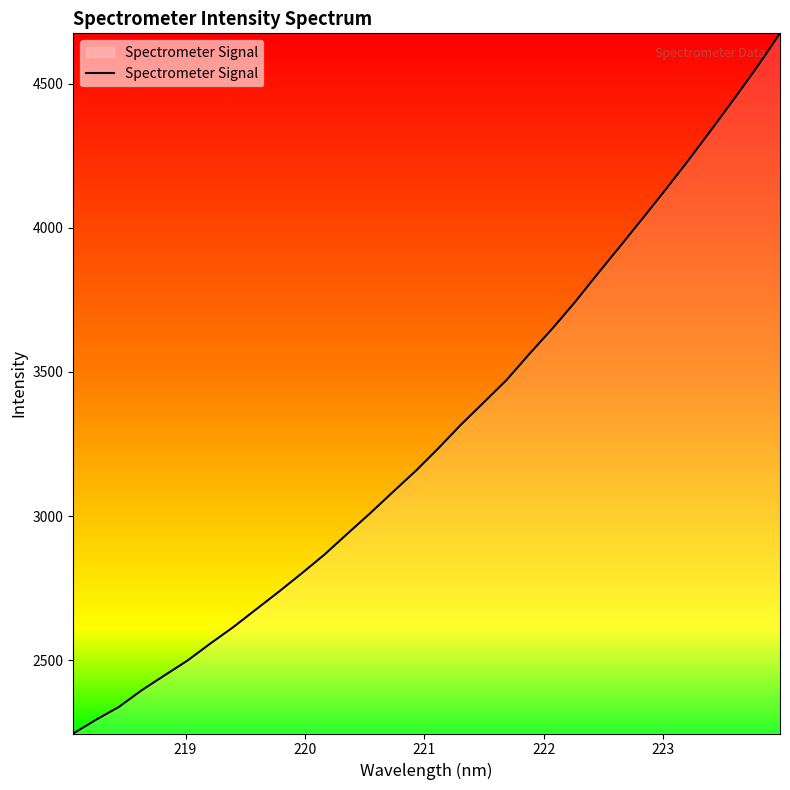

How many lines are shown in the chart?

1